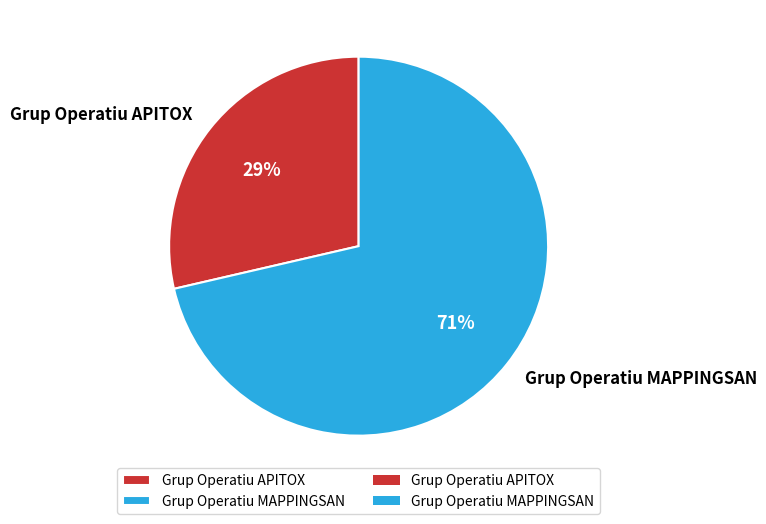

Do Grup Operatiu APITOX and Grup Operatiu MAPPINGSAN together represent more than half of the pie?

Yes